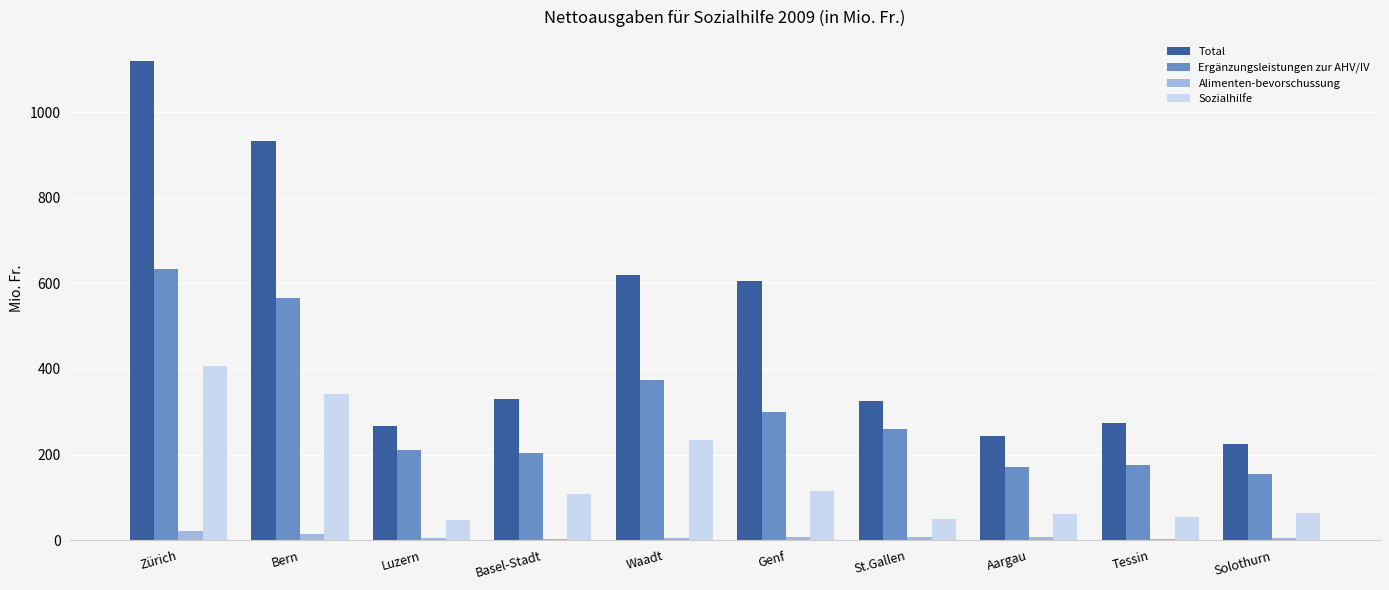

Which series changed the most between Zürich and Genf?

Total